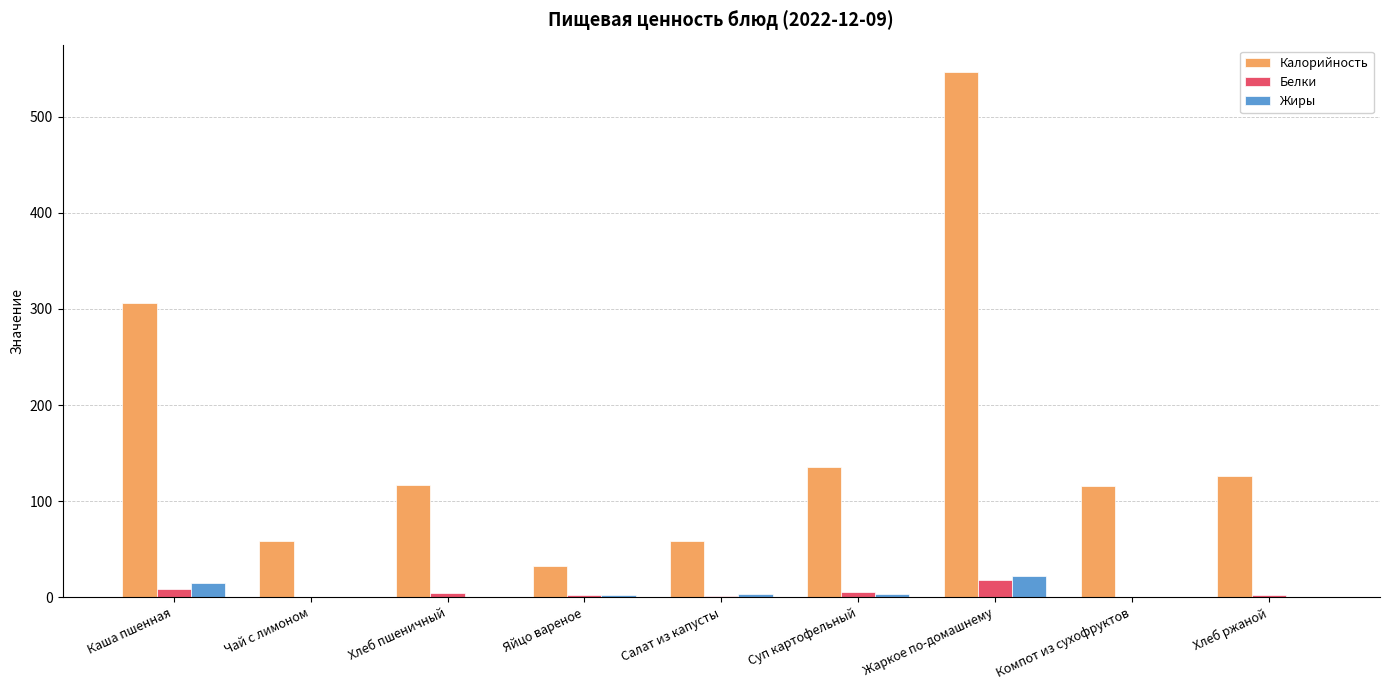

Is it true that Белки equals 0.4 at Компот из сухофруктов?

True